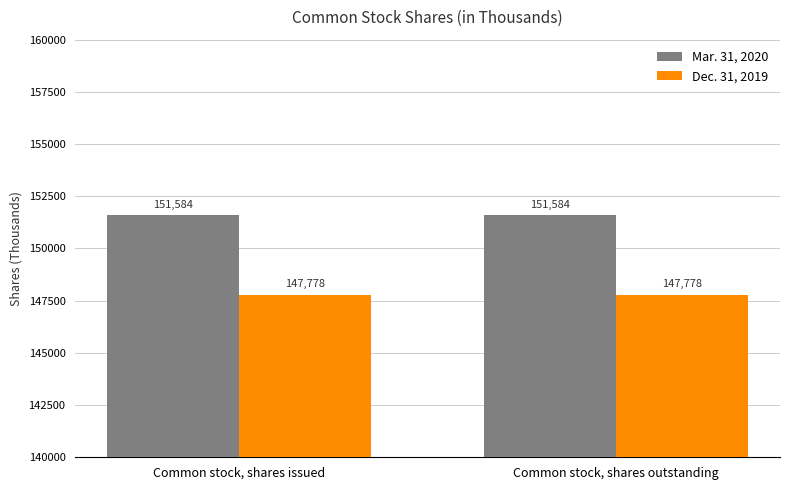

What value does the Dec. 31, 2019 series have at Common stock, shares issued?

147778